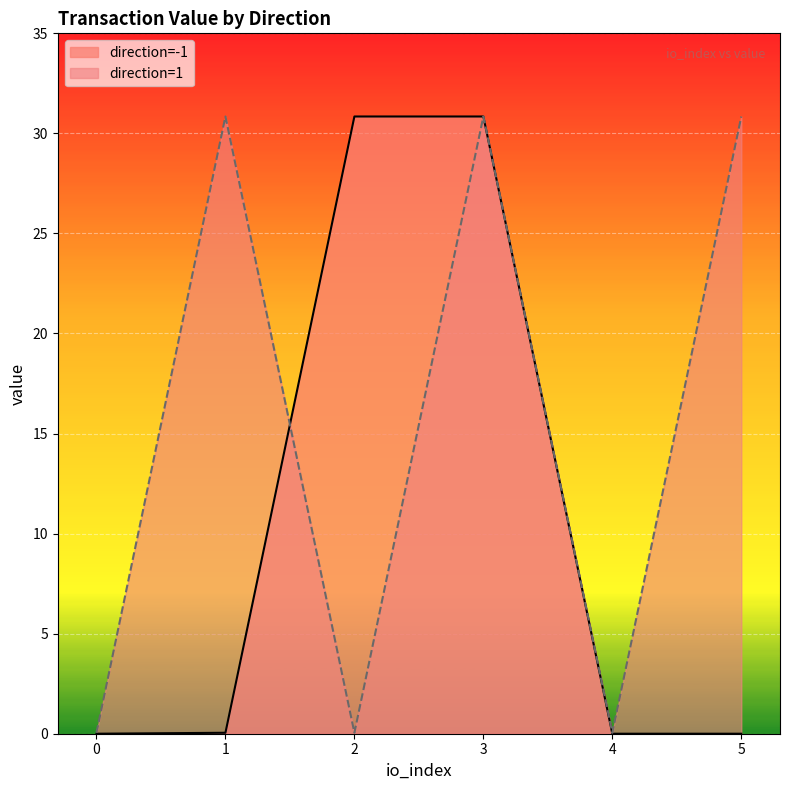

Is it true that direction=1 equals 0.0 at 0?

True